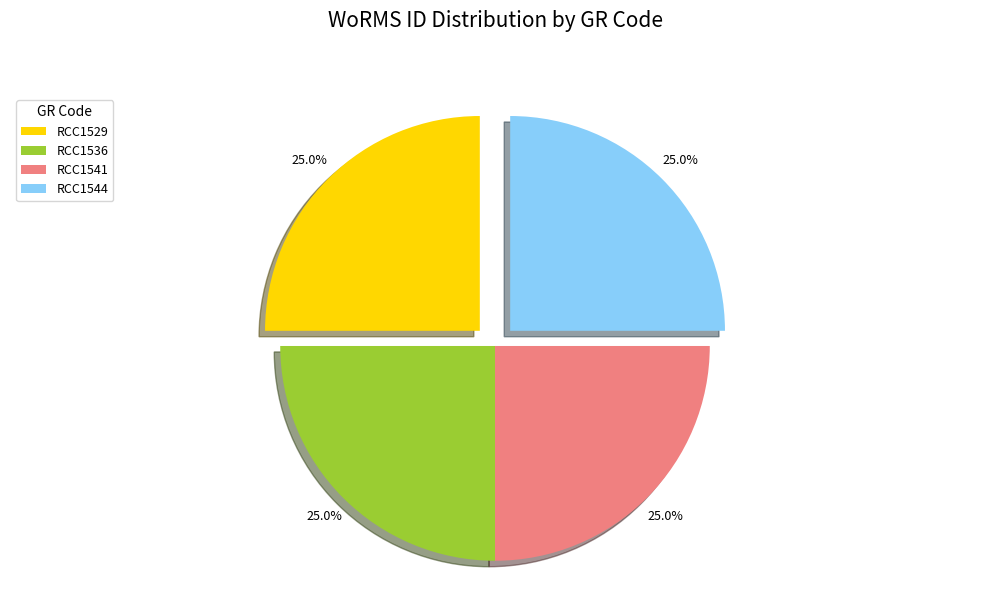

What percentage is NOT represented by RCC1529?

75.0%